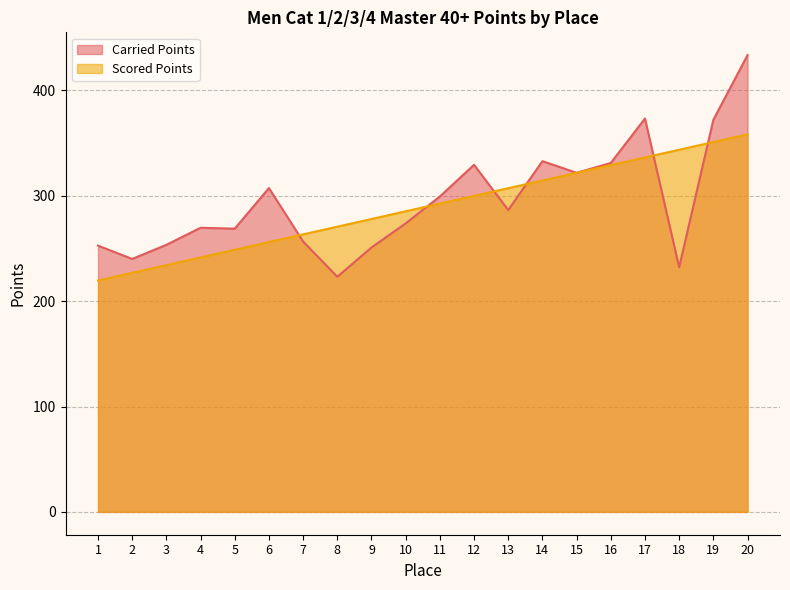

Which series has the largest range (max minus min)?

Carried Points